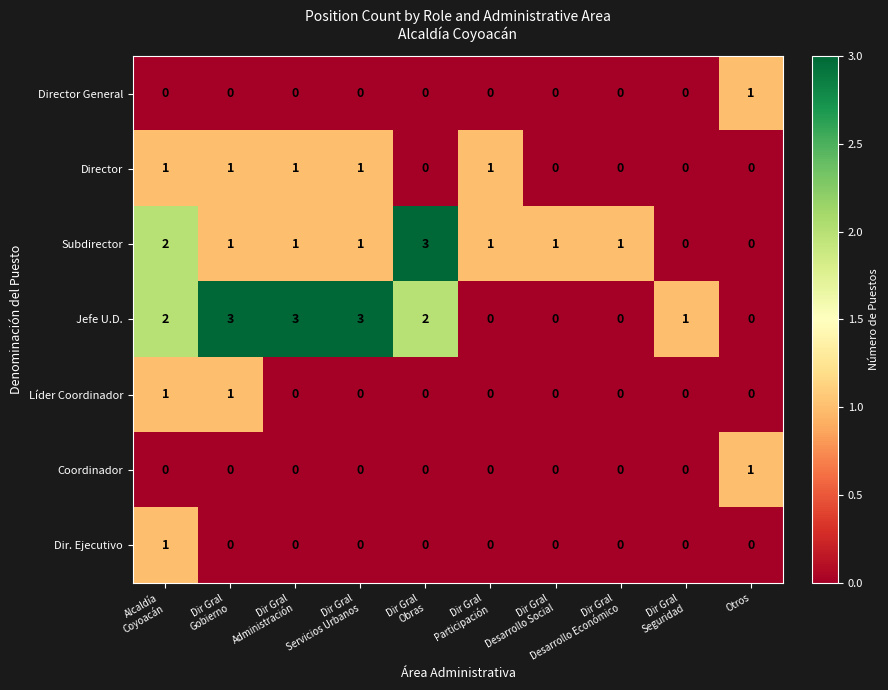

The value of Coordinador at Otros is 1. True or false?

True